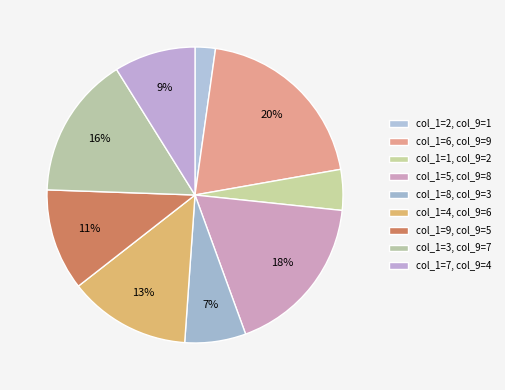

Which slice is the largest?

6